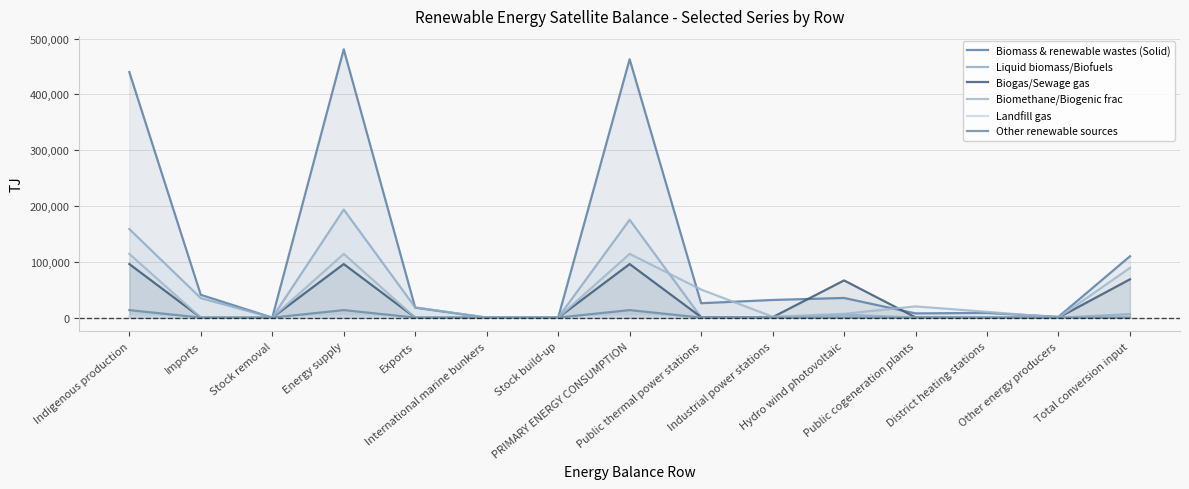

Rank the categories by Biogas/Sewage gas value from lowest to highest.

Imports, Stock removal, Exports, International marine bunkers, Stock build-up, Other energy producers, District heating stations, Public cogeneration plants, Industrial power stations, Public thermal power stations, Hydro wind photovoltaic, Total conversion input, Indigenous production, Energy supply, PRIMARY ENERGY CONSUMPTION